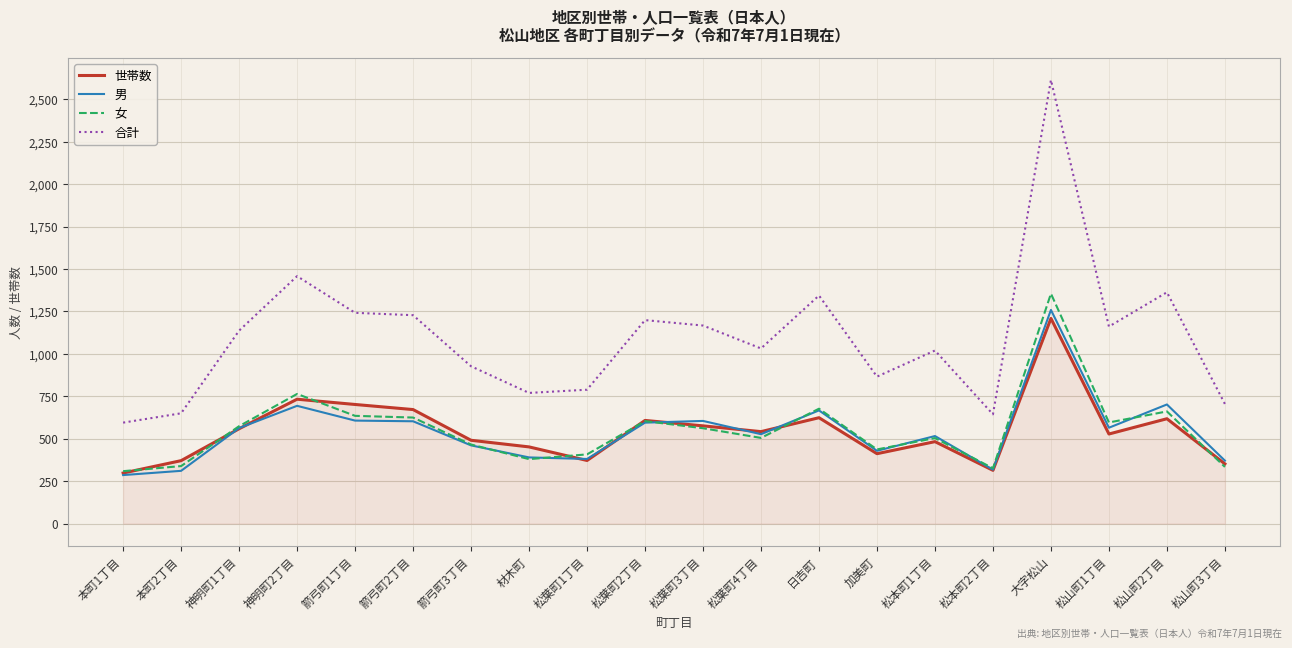

What is the smallest value displayed?

286